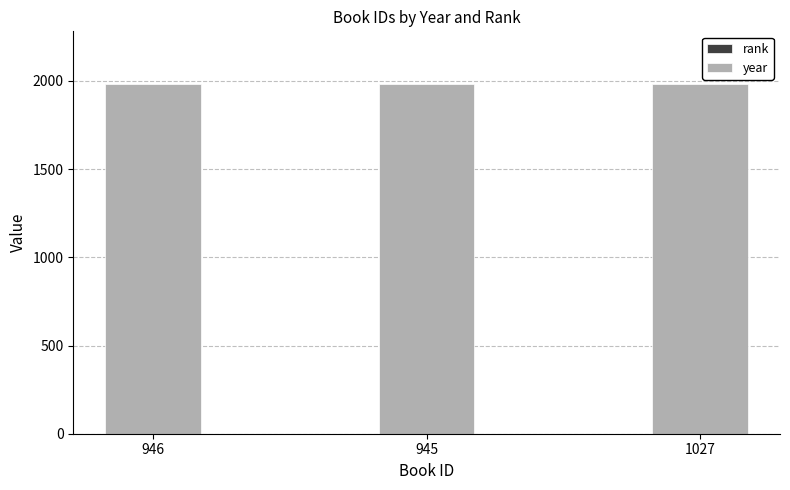

How many categories are shown in the chart?

3